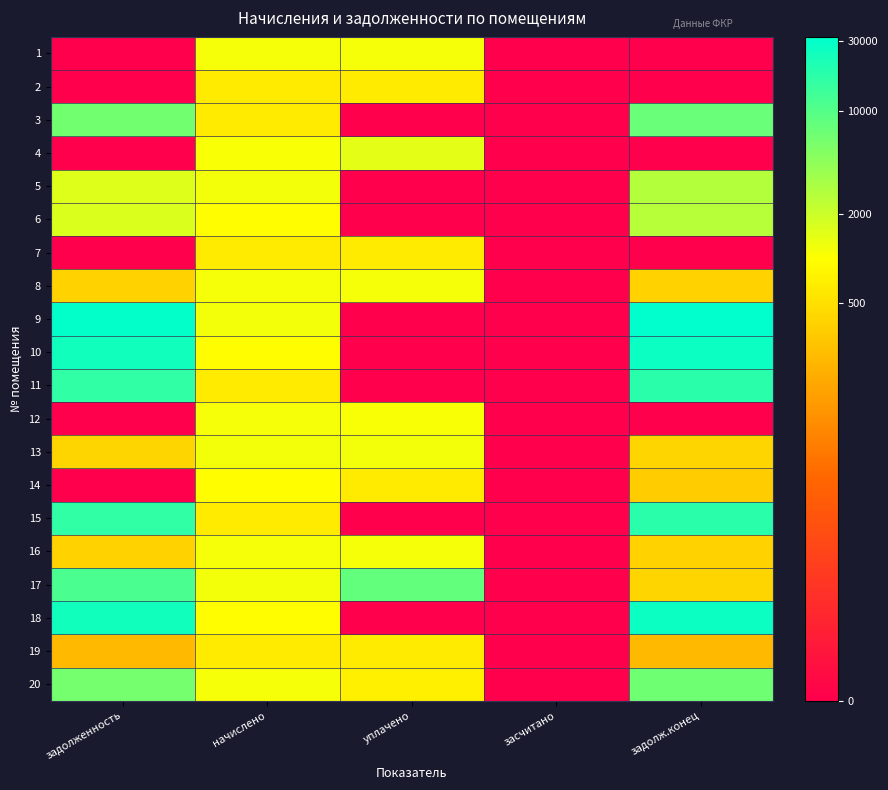

What is the difference between the highest and lowest values at задолженность?

10.3